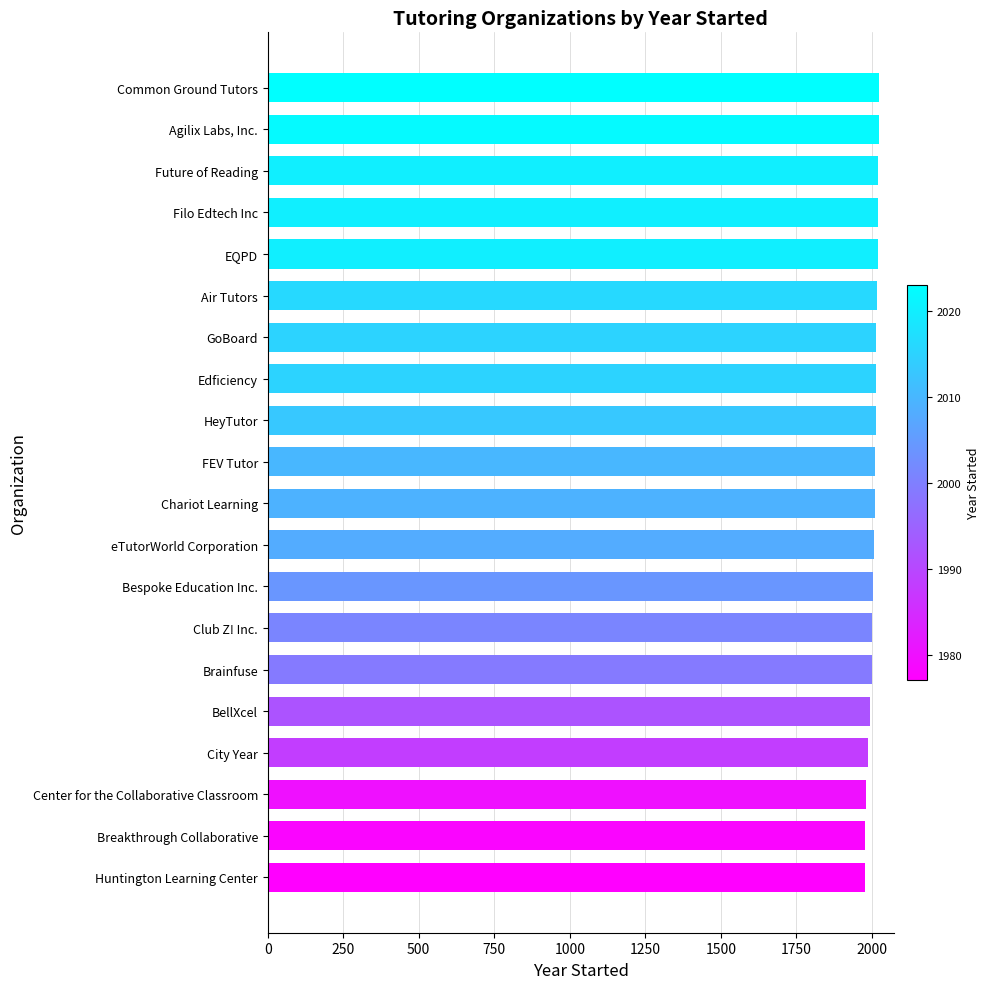

What is the ratio of the value at GoBoard to the value at Bespoke Education Inc.?

1.0